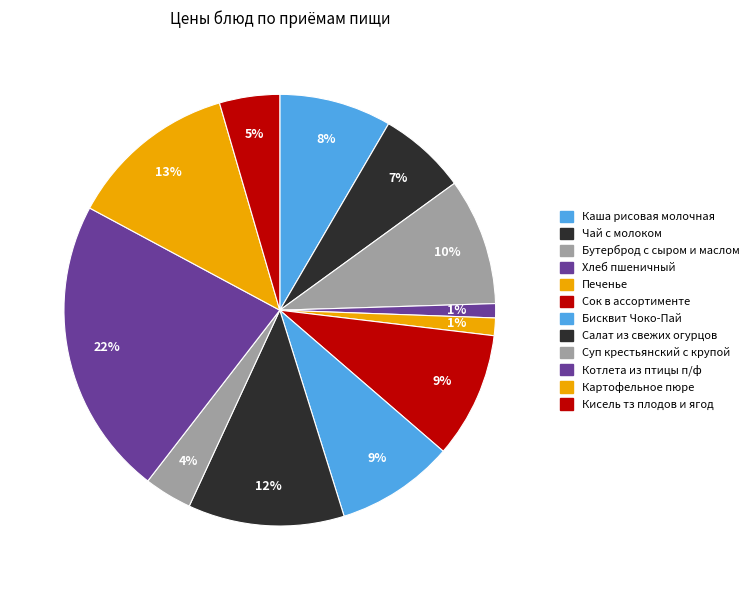

What percentage is the Каша рисовая молочная slice, to the nearest percent?

8%